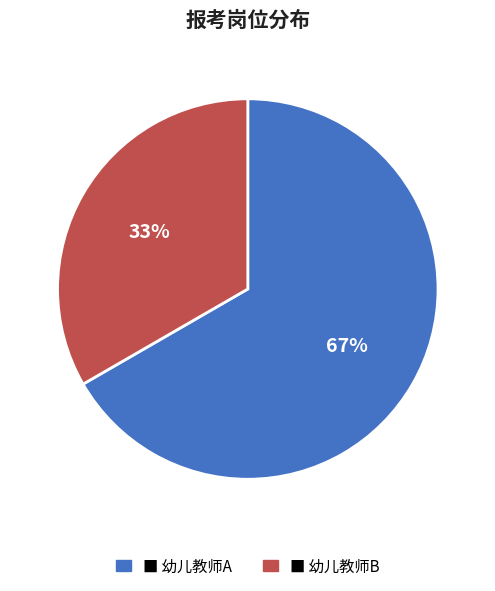

To the nearest percent, what portion does 幼儿教师A represent?

67%